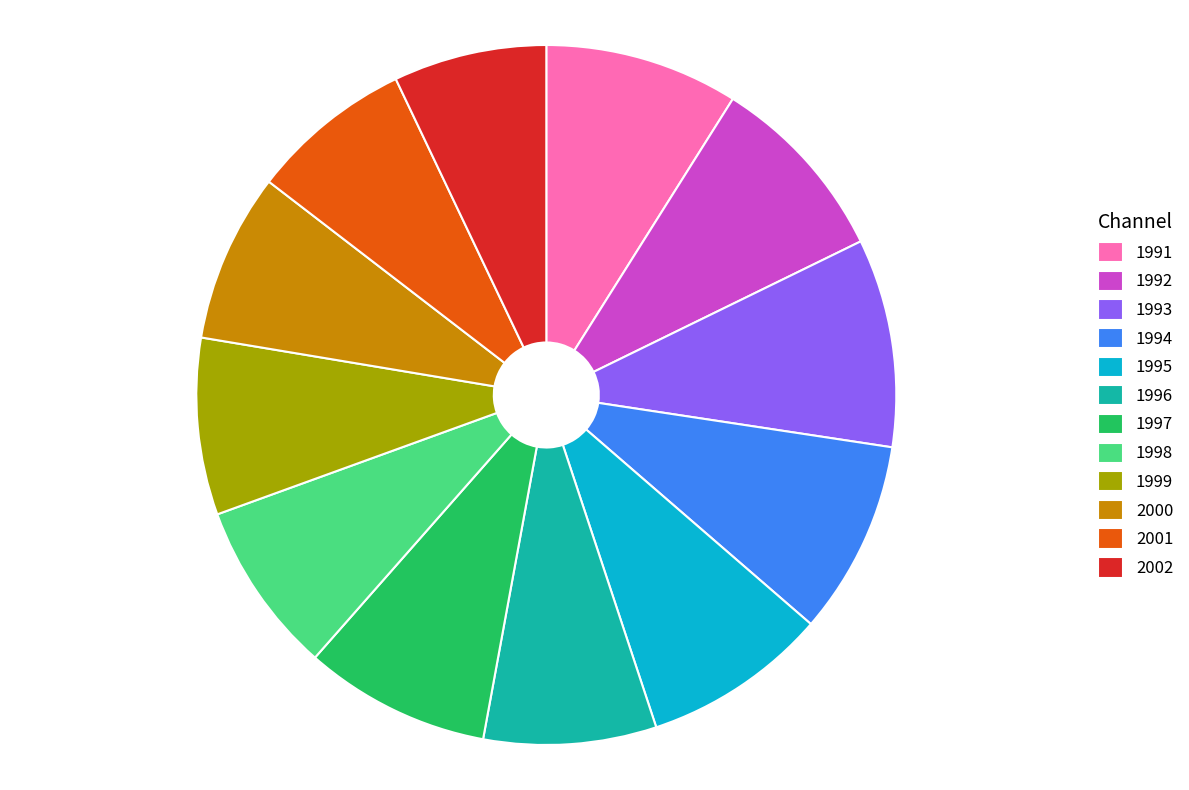

Do 1998 and 1993 together represent more than half of the pie?

No